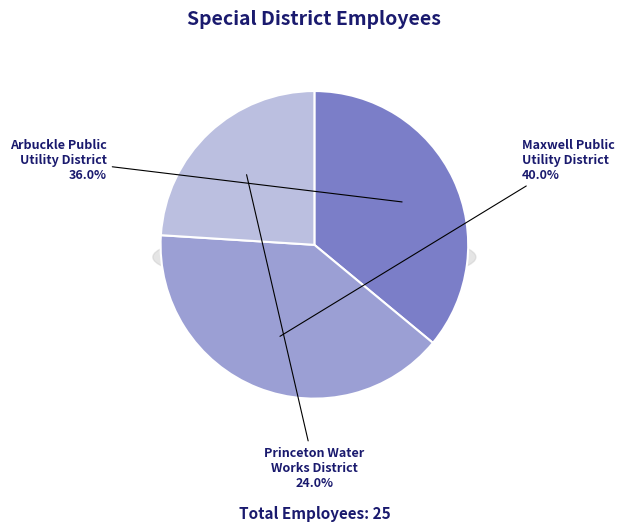

What is the change in value from Arbuckle Public Utility District to Maxwell Public Utility District?

+1